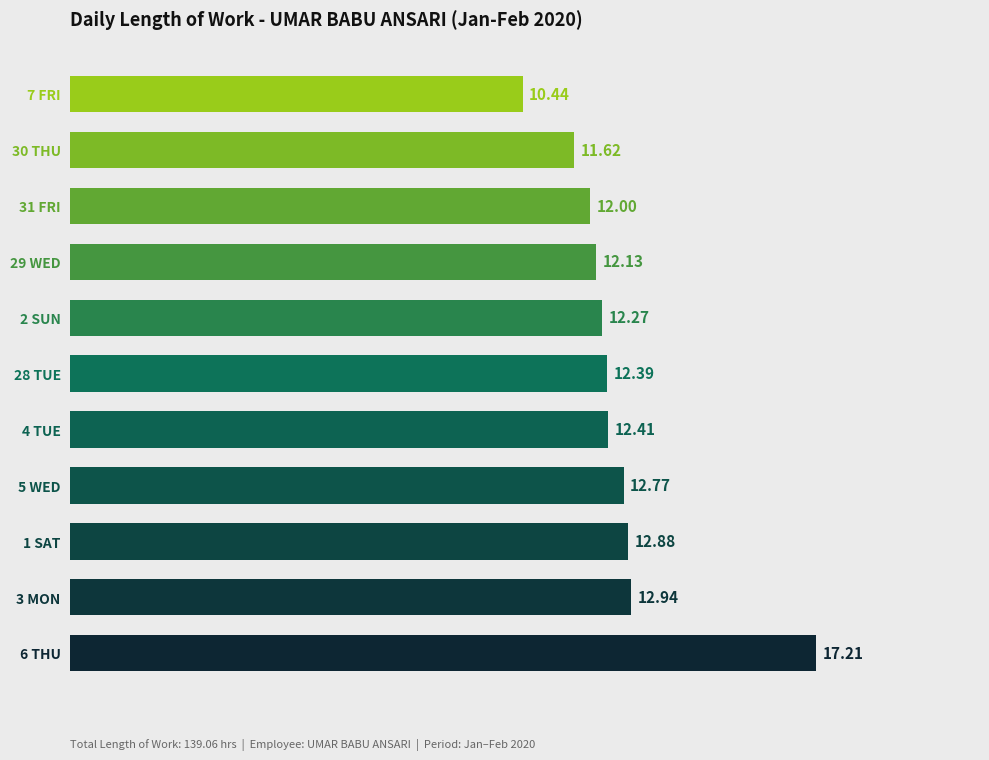

List the labels in order of value, smallest first.

7 FRI, 30 THU, 31 FRI, 29 WED, 2 SUN, 28 TUE, 4 TUE, 5 WED, 1 SAT, 3 MON, 6 THU